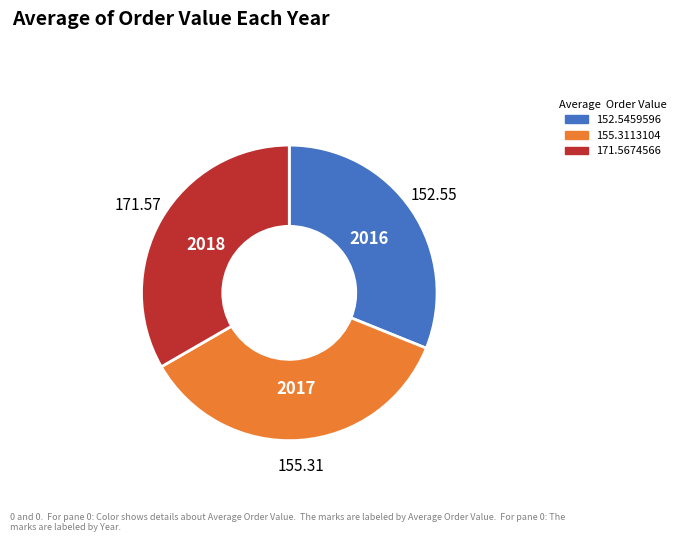

What is the ratio of the value at 152.55 to the value at 171.57?

0.9